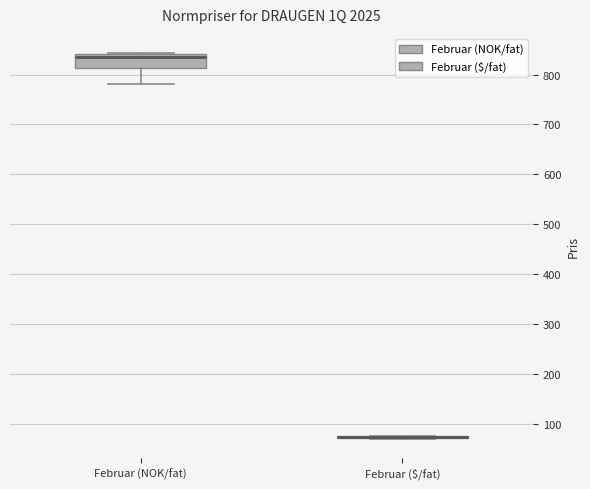

Reading left to right, transcribe this box plot: for each box, give where its median line is, the range the box spans, and where its two whiskers end, as read against the y-axis. The values are not printed on the chart, so give them approximately, as read against the axis.

Februar (NOK/fat): median 840 (just below the box's upper edge), box 810 to 840, whiskers 780 to 840
Februar ($/fat): box collapsed to a line at 70, whiskers 70 to 80